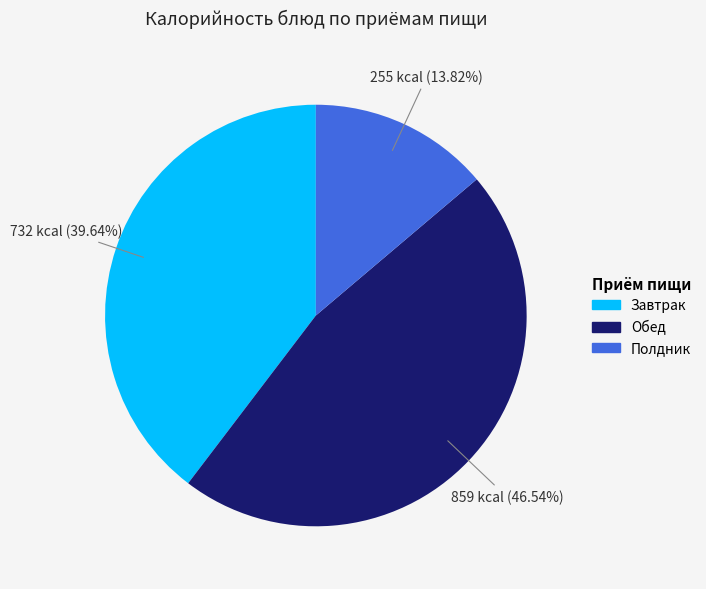

Is there a majority slice in this chart?

No